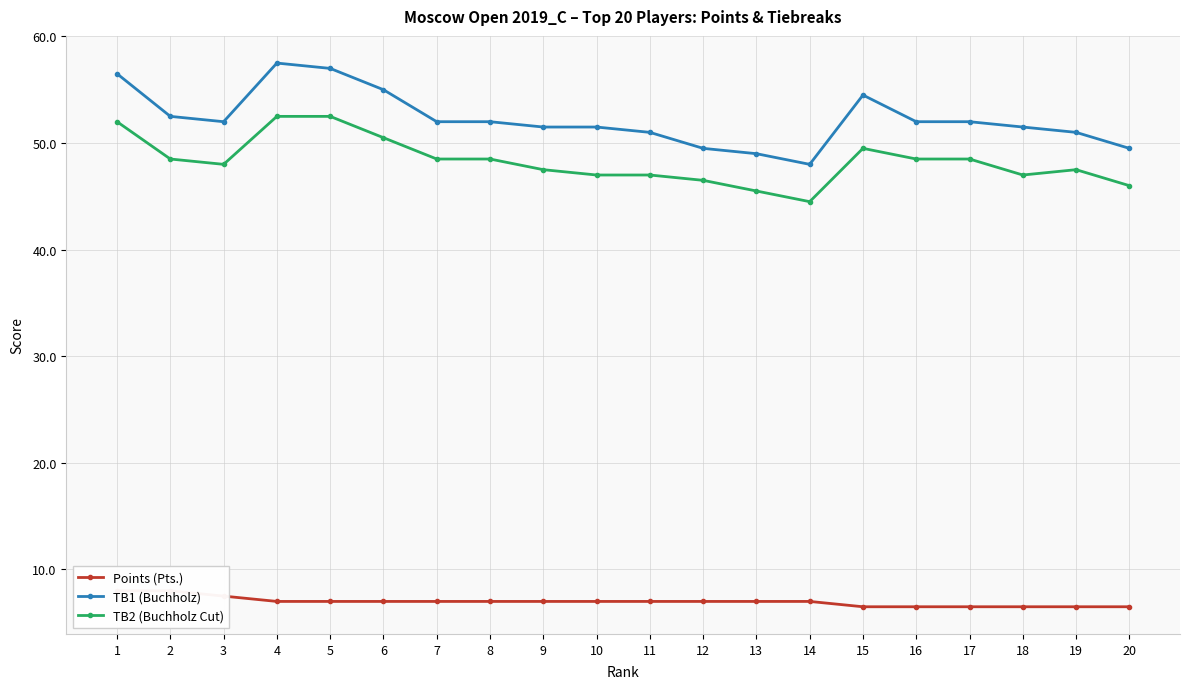

What is the sum of all Points (Pts.) values?

139.5